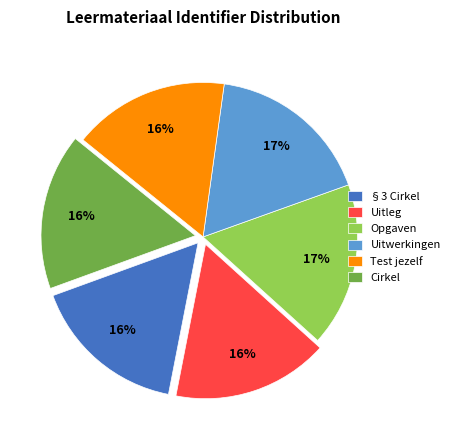

Do §3 Cirkel and Uitwerkingen together represent more than half of the pie?

No